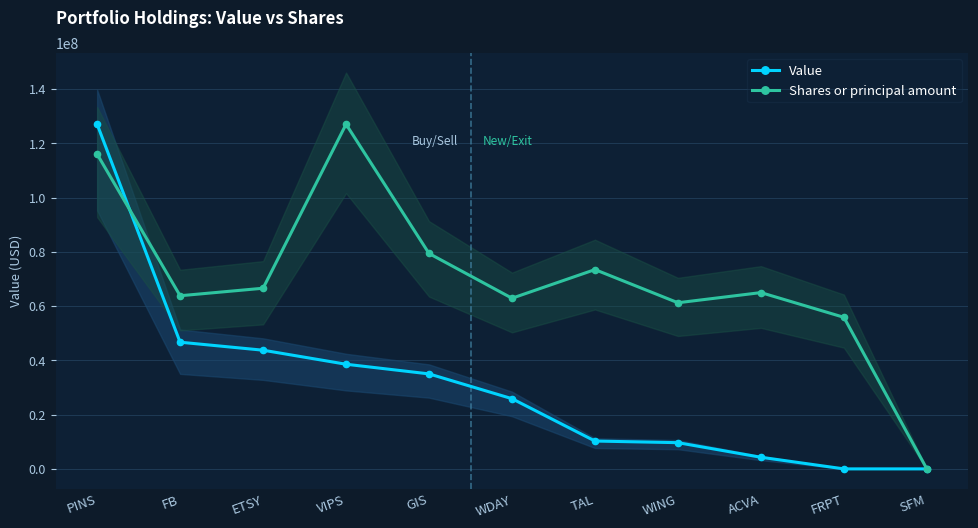

After their last crossing, which series has the higher values: Shares or principal amount or Value?

Shares or principal amount